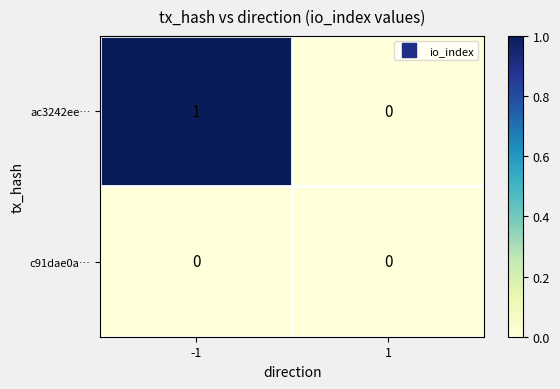

Between -1 and 1, which series saw the biggest shift?

ac3242ee…